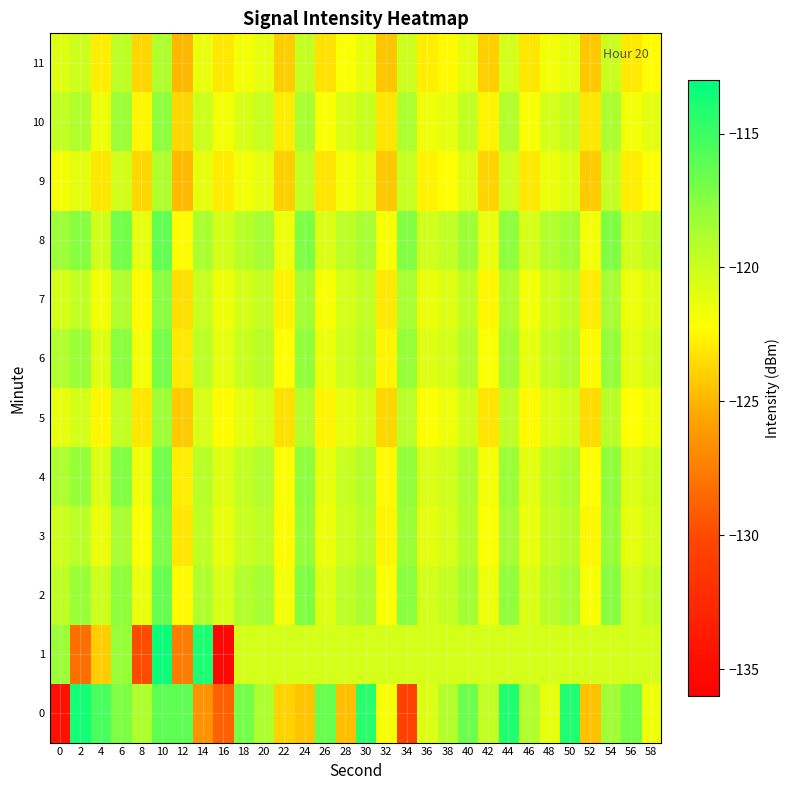

Which series has the largest range (max minus min)?

1